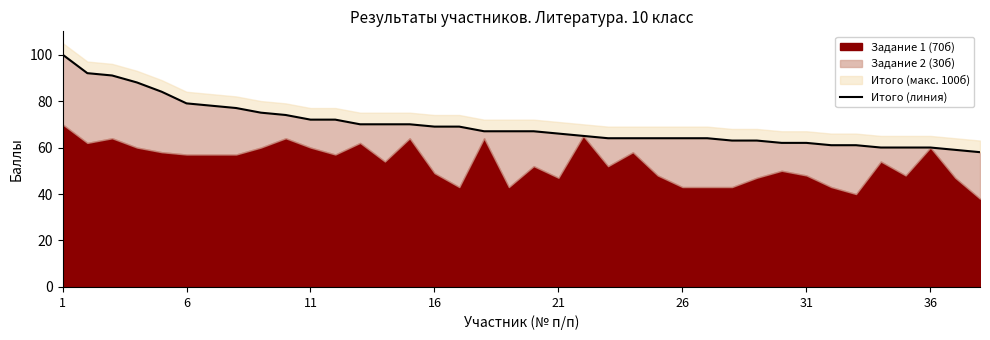

Reading right to left, what are all the values shown in this chart?

58	59	60	60	60	61	61	62	62	63	63	64	64	64	64	64	65	66	67	67	67	69	69	70	70	70	72	72	74	75	77	78	79	84	88	91	92	100